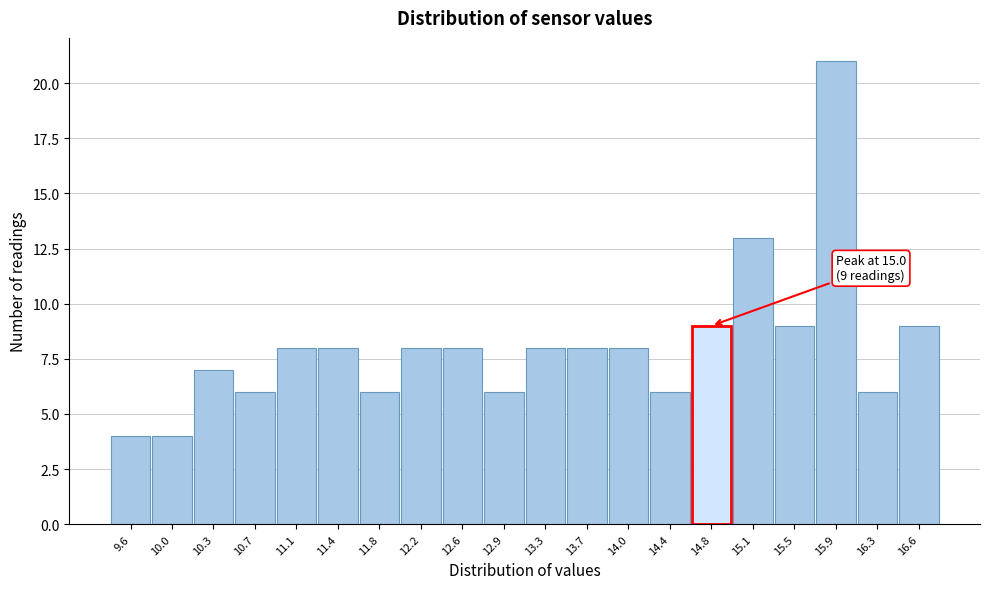

Reading right to left, extract all data points from this chart.

16.6=9	16.3=6	15.9=21	15.5=9	15.1=13	14.8=9	14.4=6	14.0=8	13.7=8	13.3=8	12.9=6	12.6=8	12.2=8	11.8=6	11.4=8	11.1=8	10.7=6	10.3=7	10.0=4	9.6=4